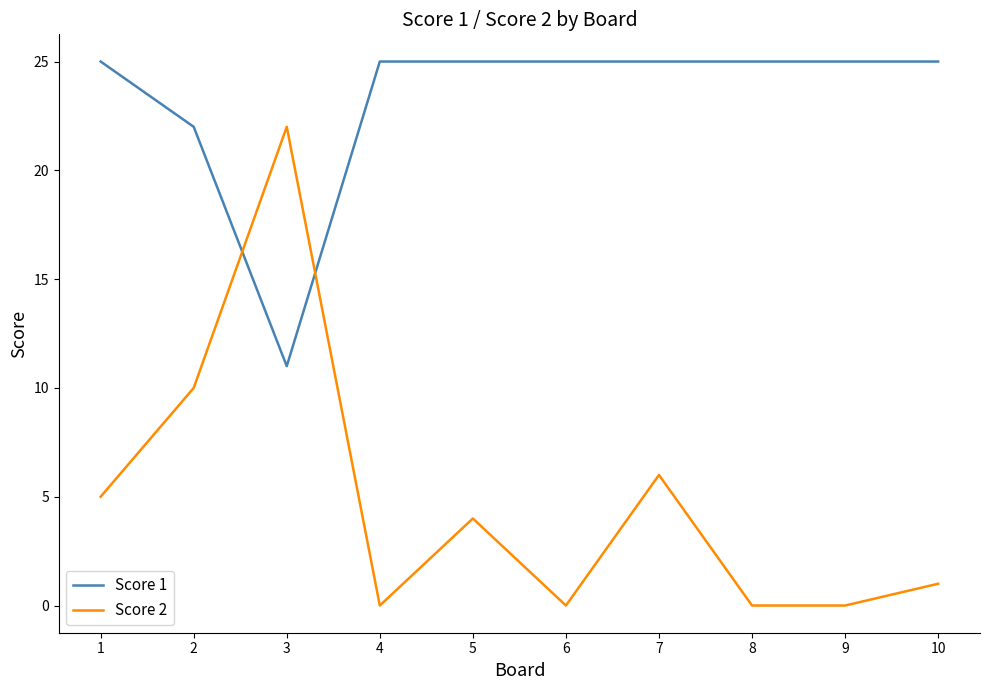

True or false: Score 2 has a value of 22 at 3.

True